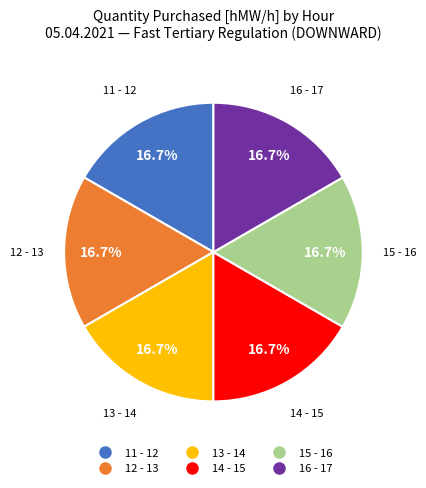

Does any single category account for the majority?

No